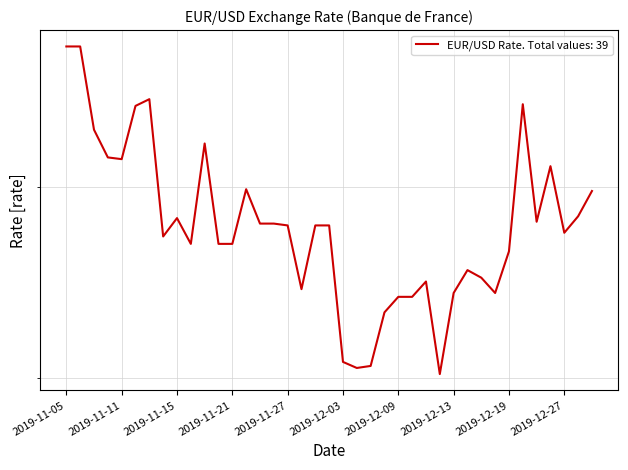

Count the number of categories in the chart.

39